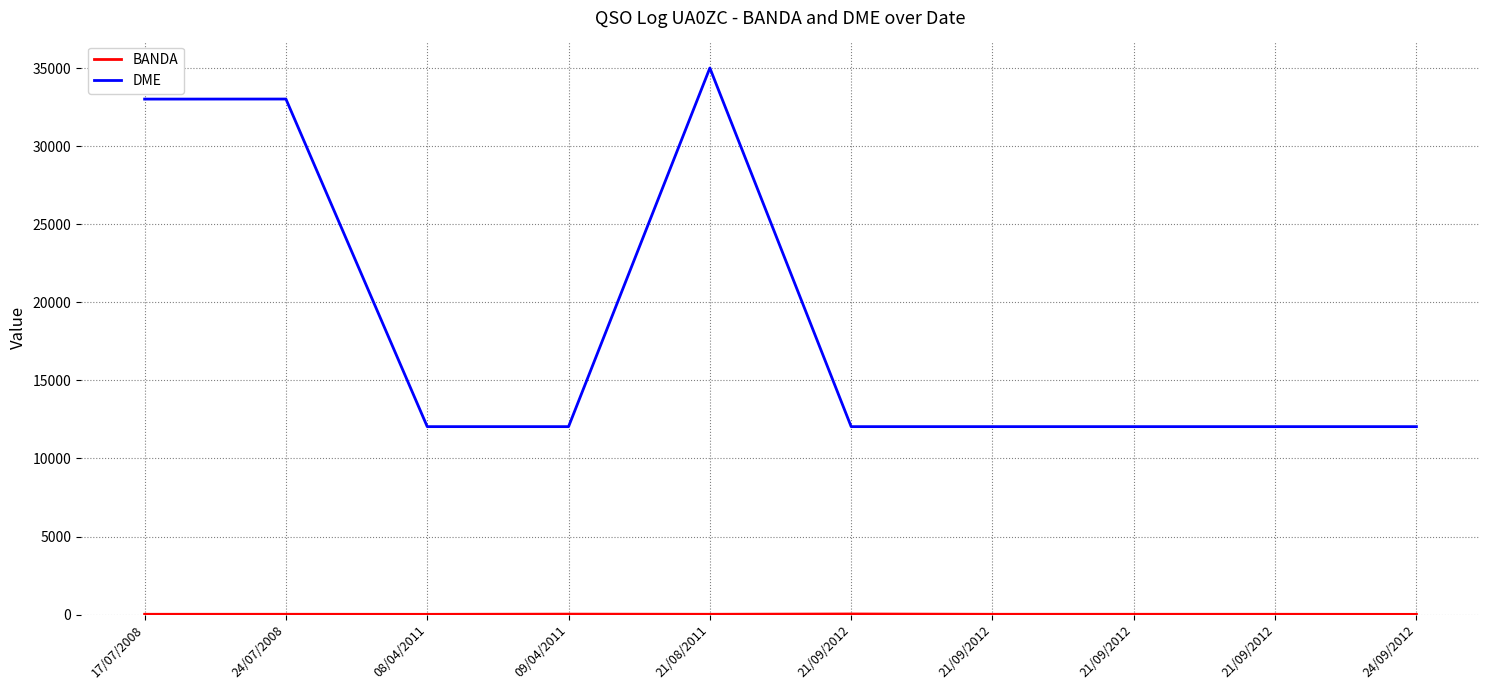

Does the chart have visible grid lines?

Yes